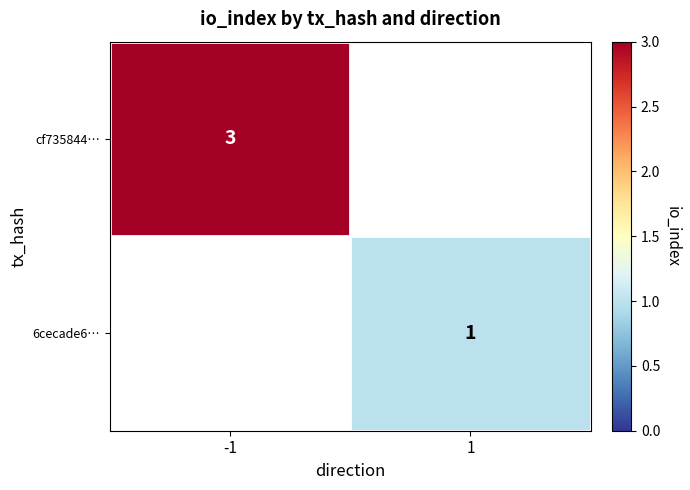

Is it true that cf735844… equals 3 at -1?

True